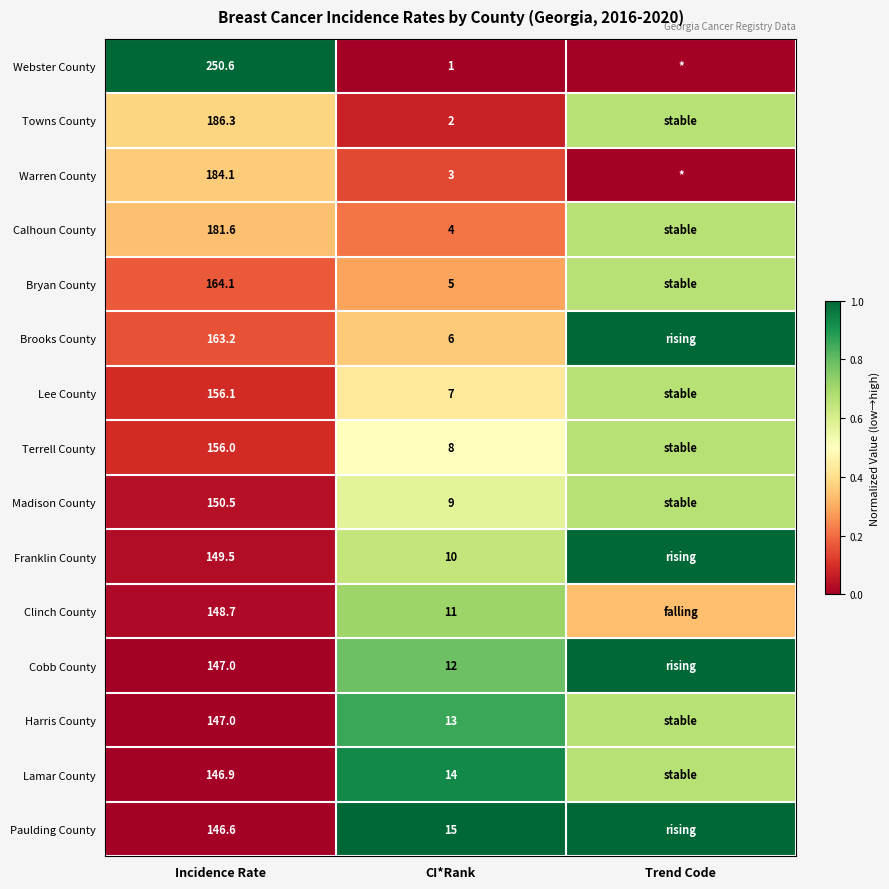

Between Incidence Rate and CI*Rank, which series saw the biggest shift?

Webster County